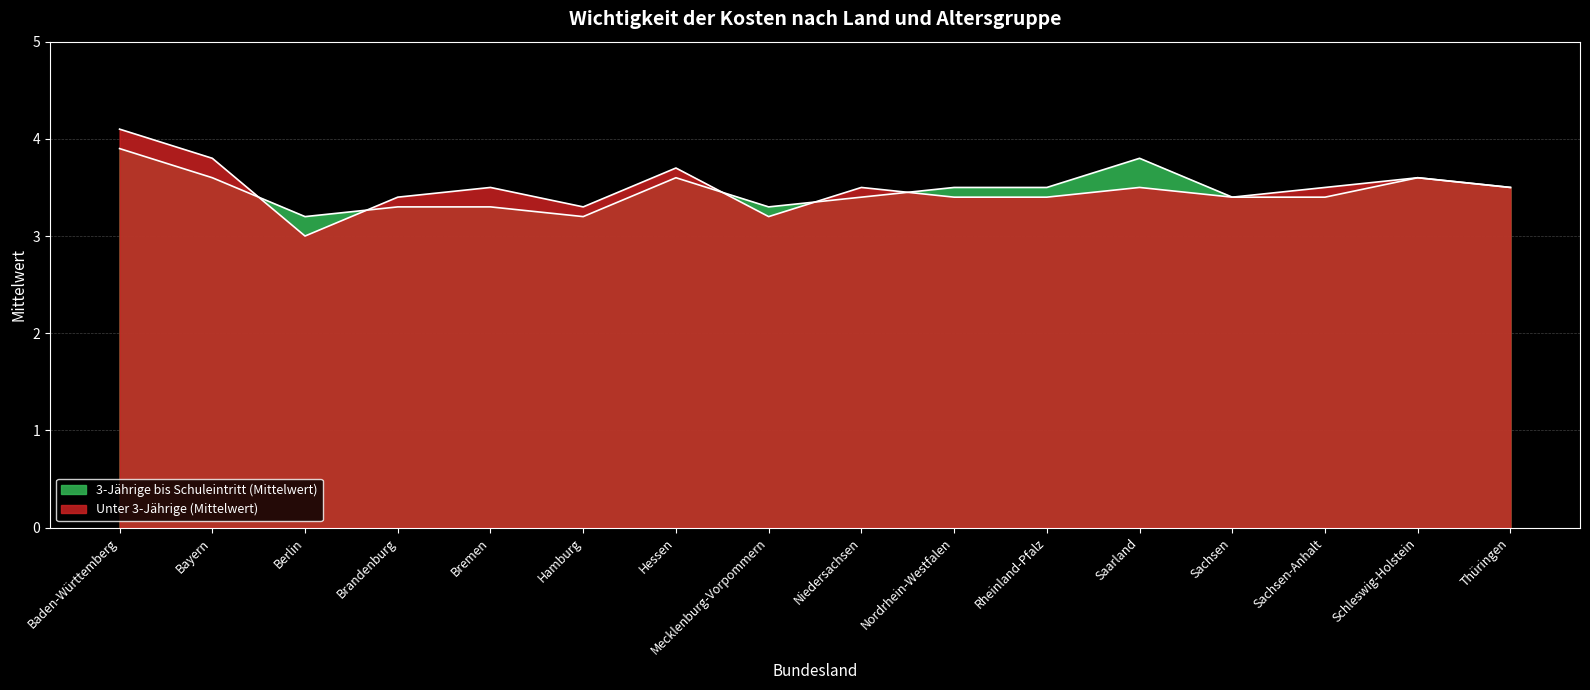

What is the maximum value for 3-Jährige bis Schuleintritt (Mittelwert)?

3.9